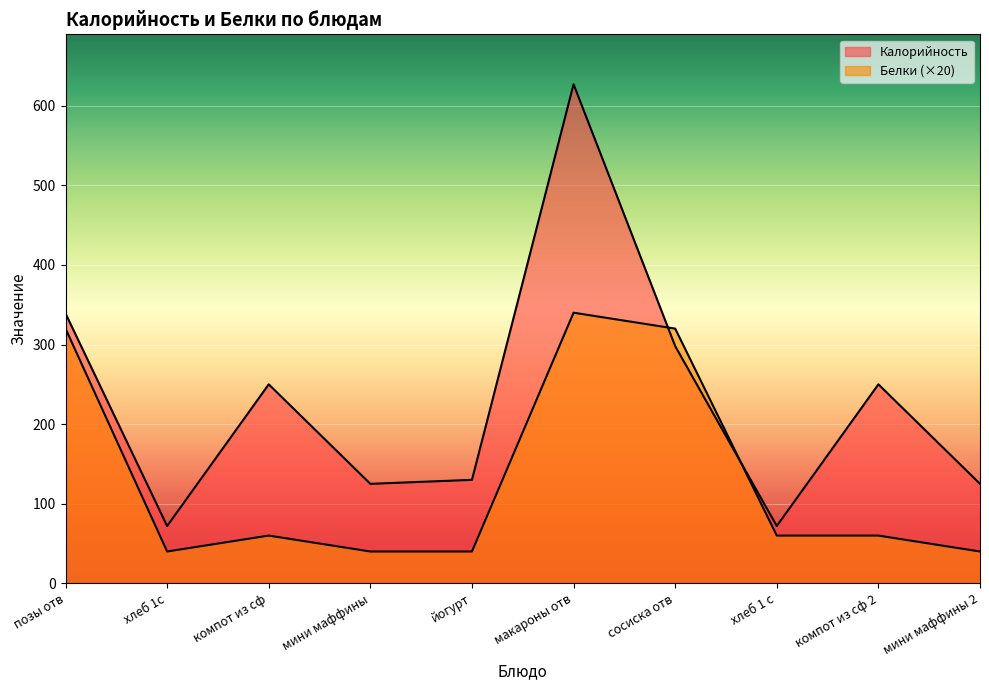

The Белки series shows 95 at компот из сф 2. True or false?

False